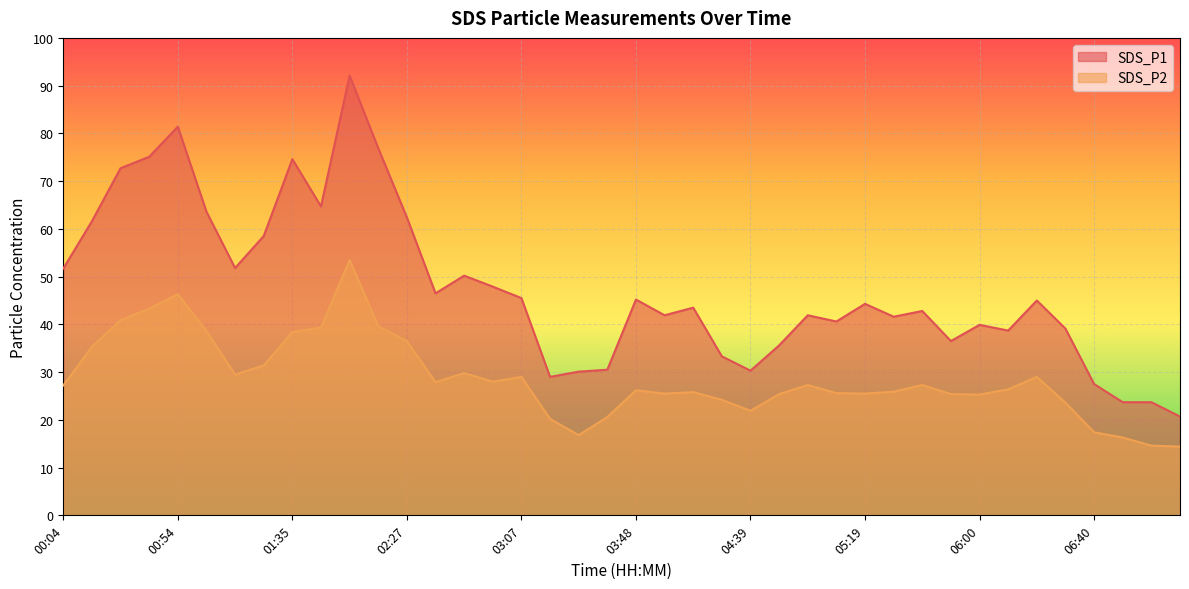

Where is SDS_P2 nearest to the value 33?

01:25